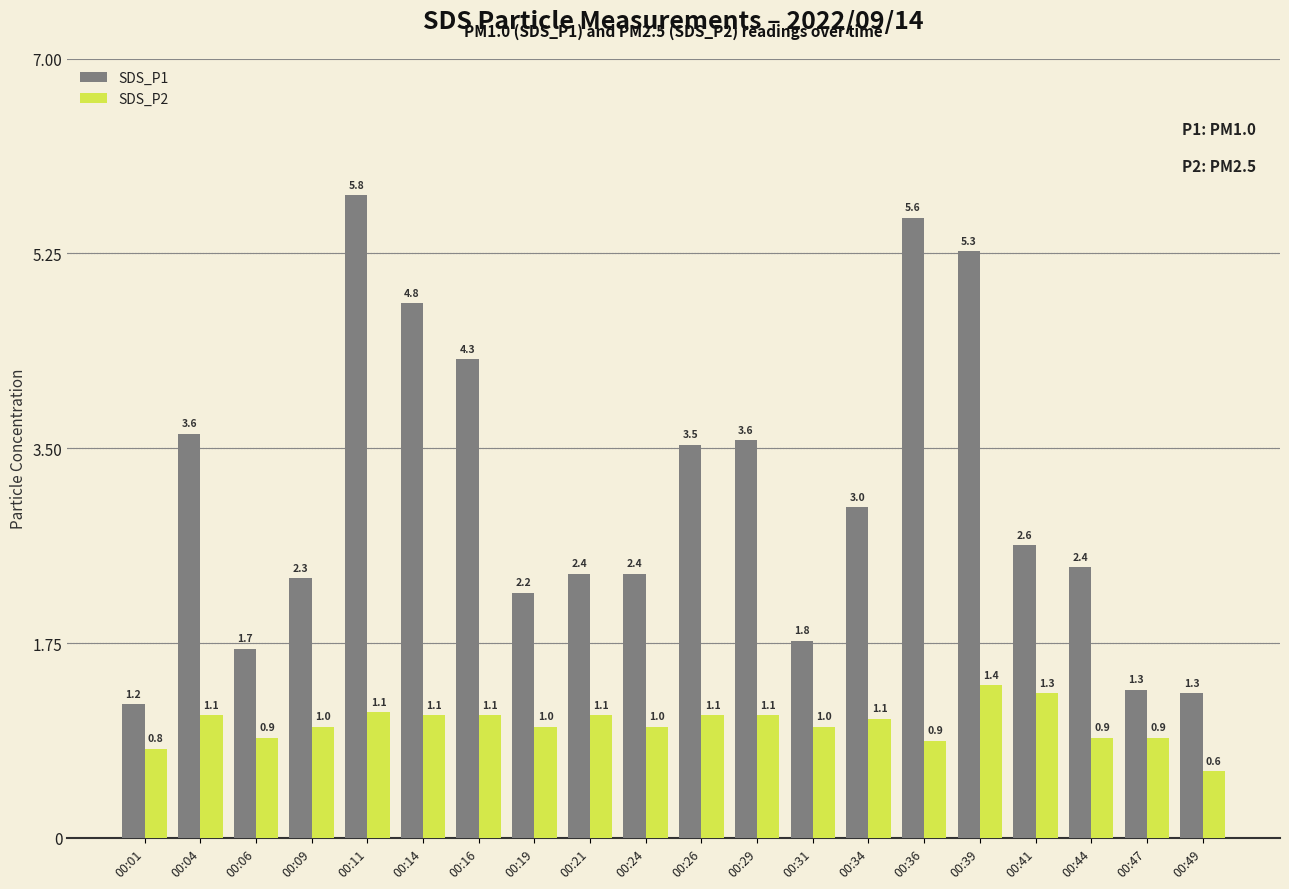

Rank the series by their maximum value, from highest to lowest.

SDS_P1, SDS_P2